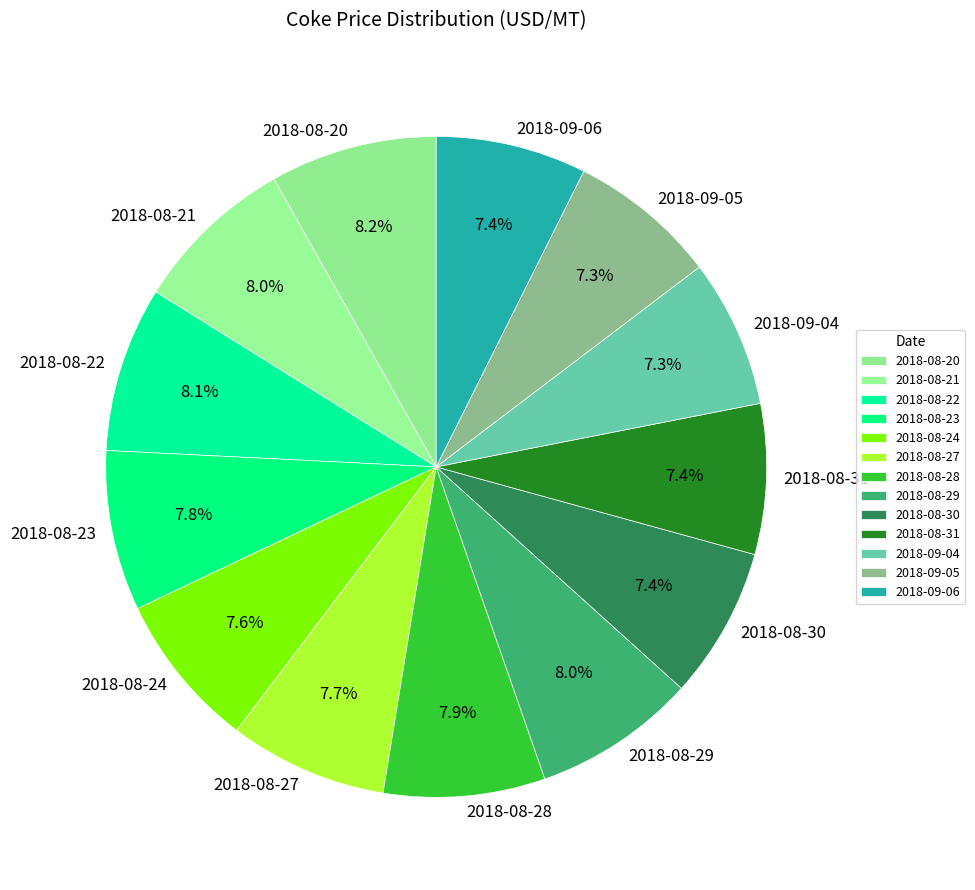

Count the number of slices in the pie.

13